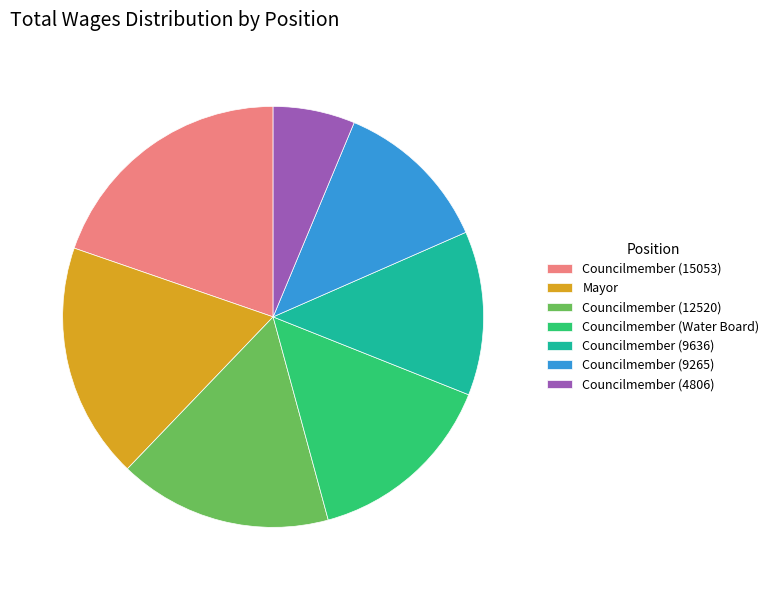

What is the ratio of the value at Councilmember (4806) to the value at Councilmember (9636)?

0.5